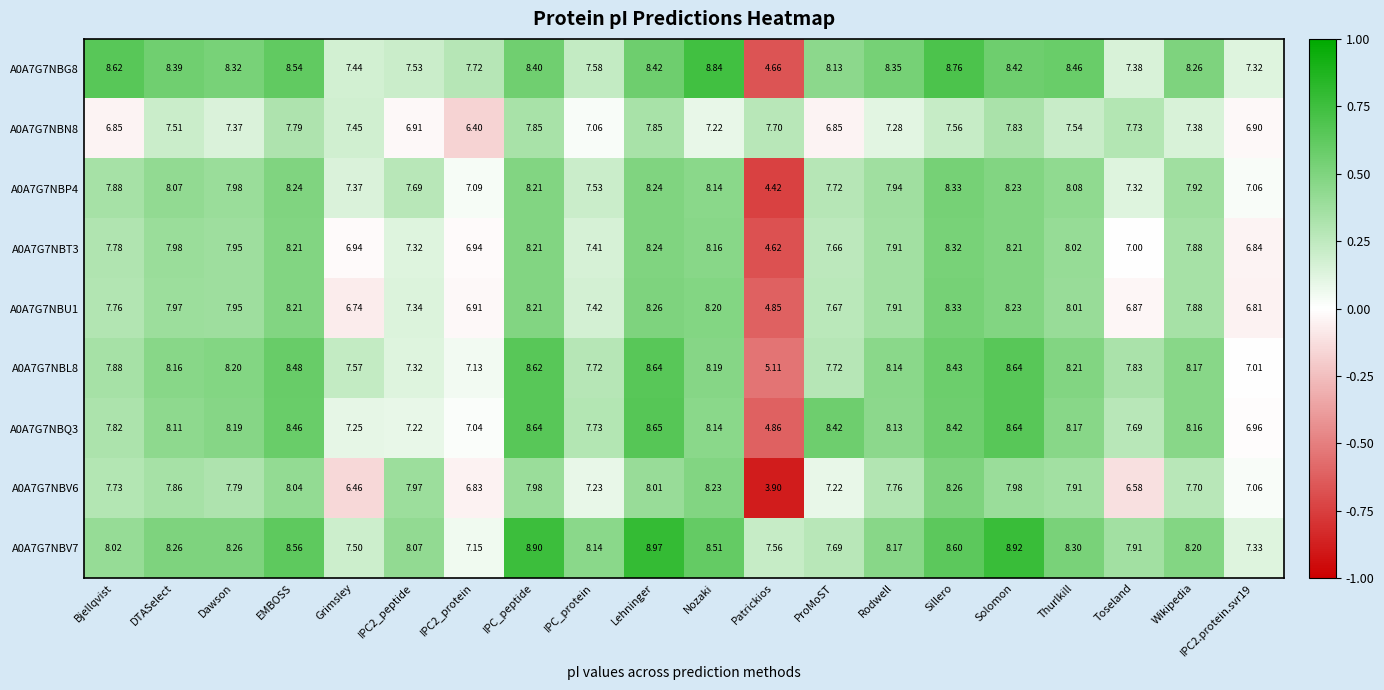

Which series has the largest total across all categories?

A0A7G7NBV7